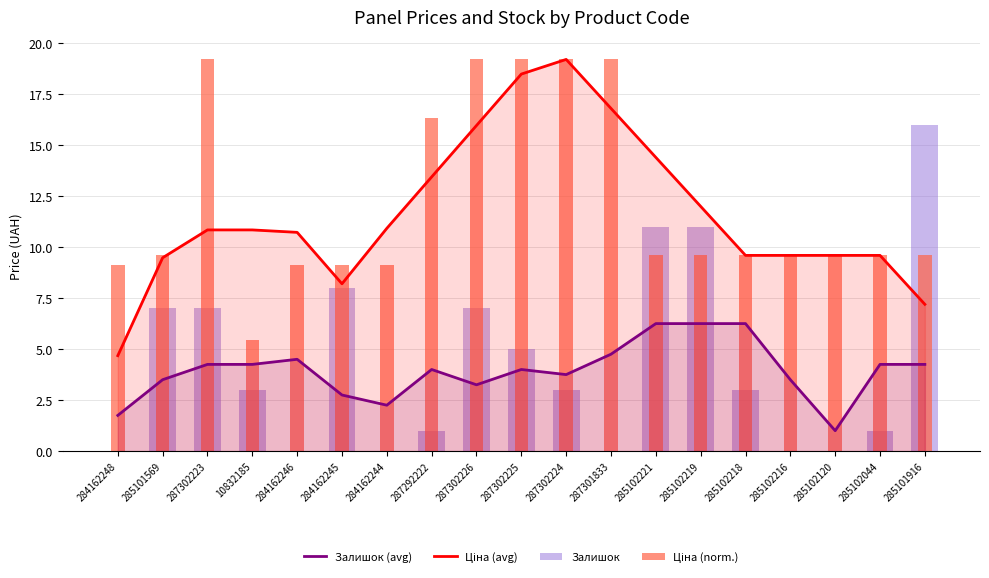

At which label is Залишок closest to 8?

284162245